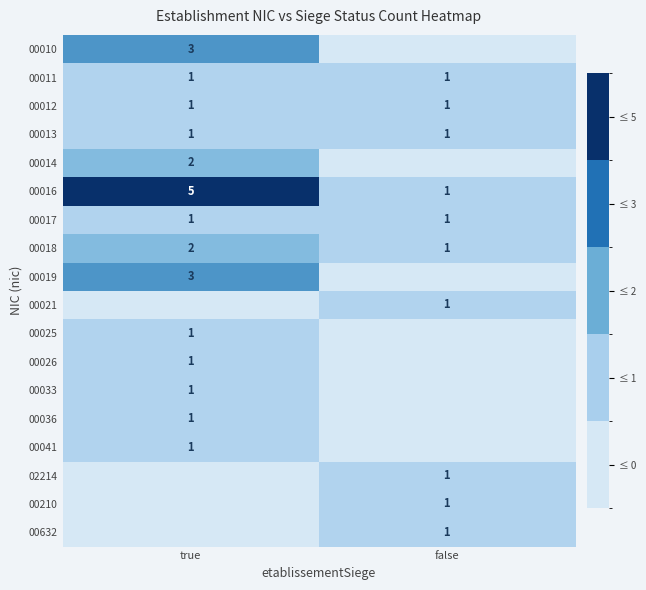

Between true and false, which is larger?

true